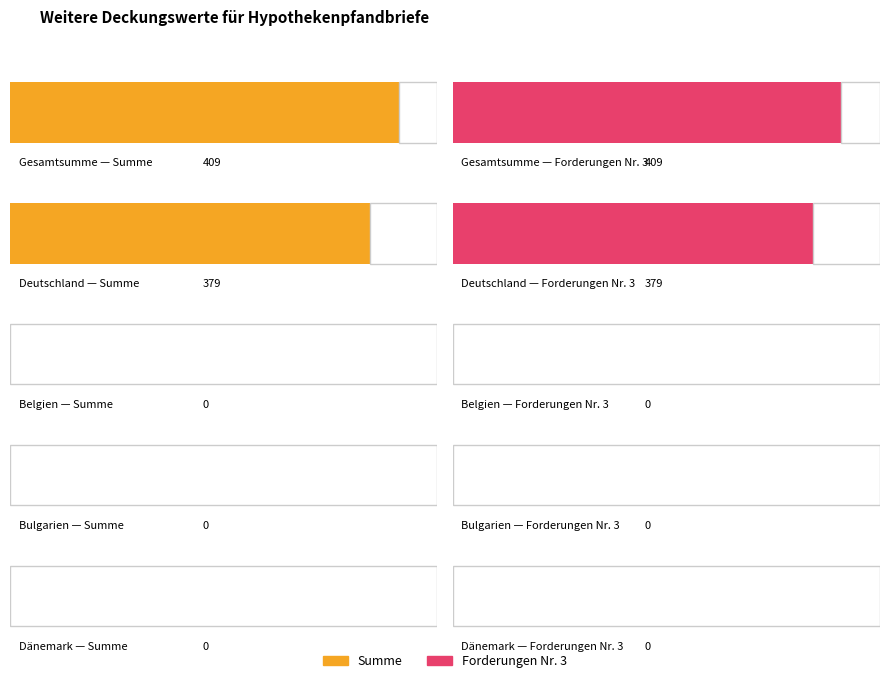

Which series has the widest spread of values?

Summe